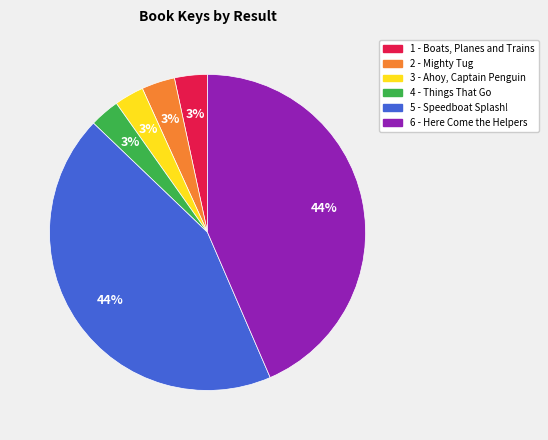

Combined, do 6 - Here Come the Helpers and 5 - Speedboat Splash! account for over 50%?

Yes